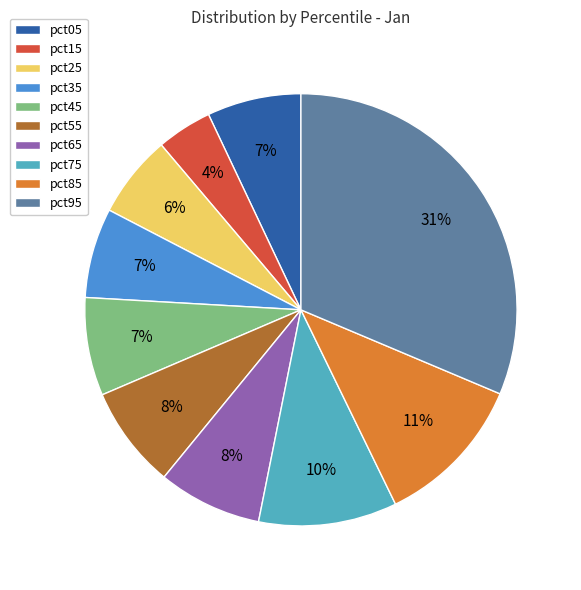

To the nearest percent, what percentage of the pie is pct15?

4%